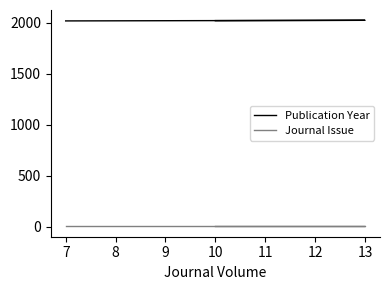

What is the difference between the highest and lowest values at 7?

2016